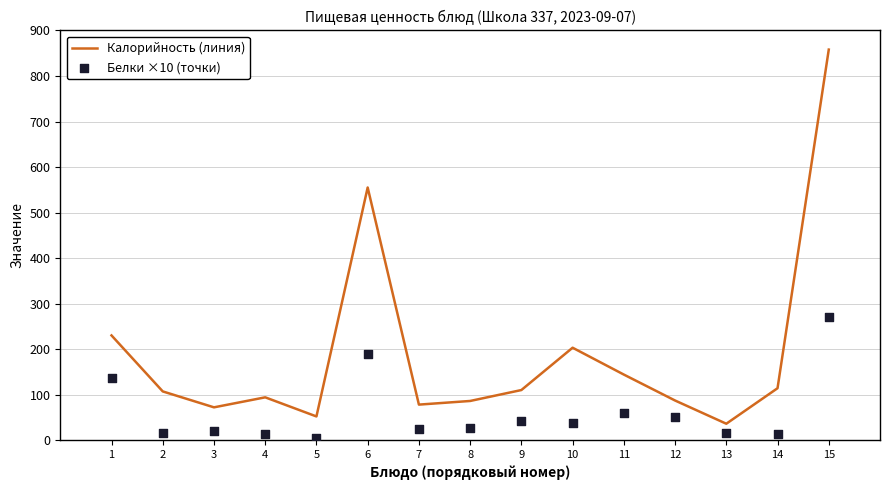

Is the value of Калорийность (линия) at 15 greater than the value of Белки ×10 (точки) at 15?

Yes